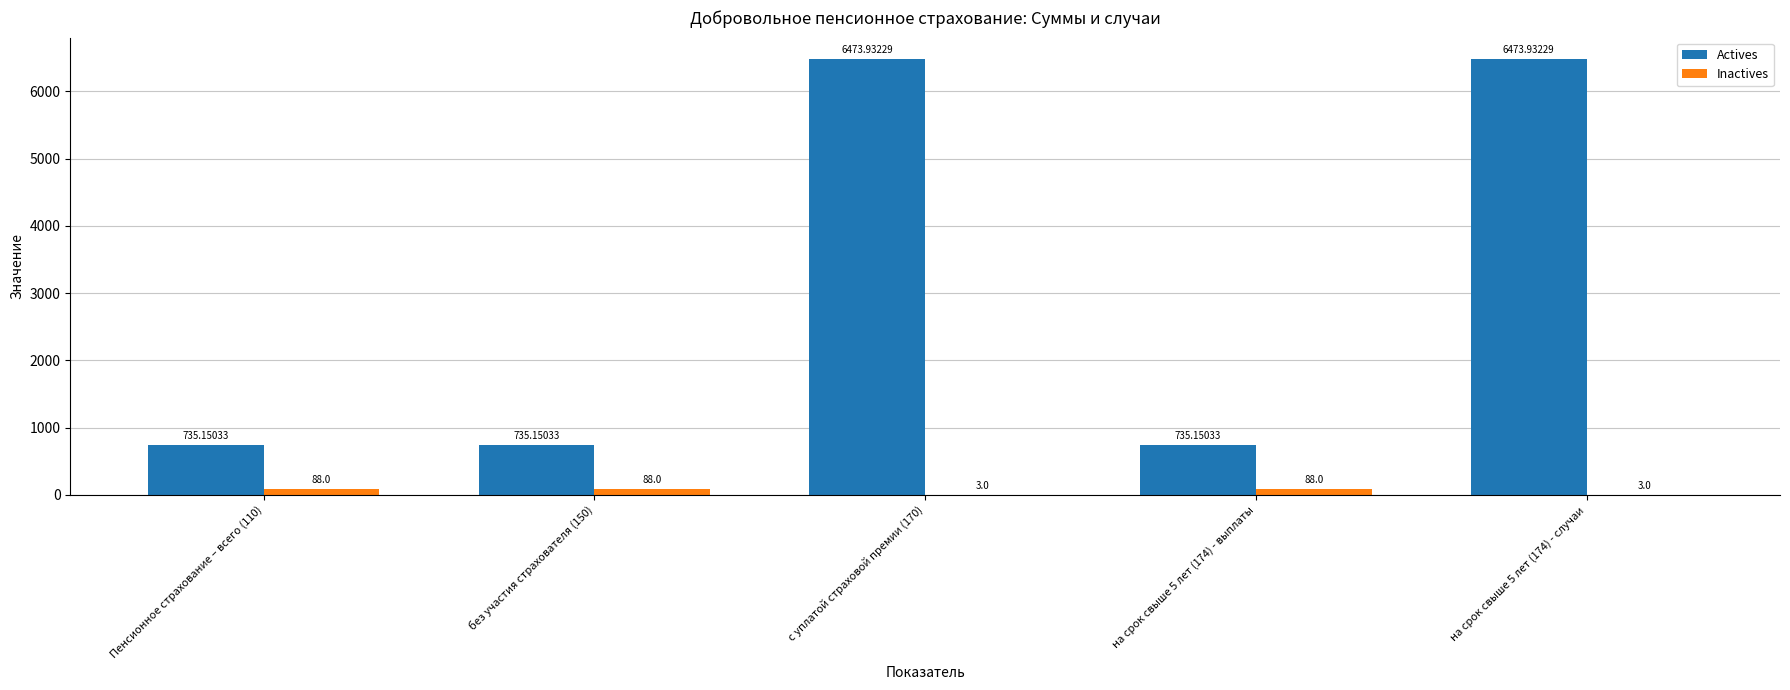

Does the chart contain stacked bars?

No